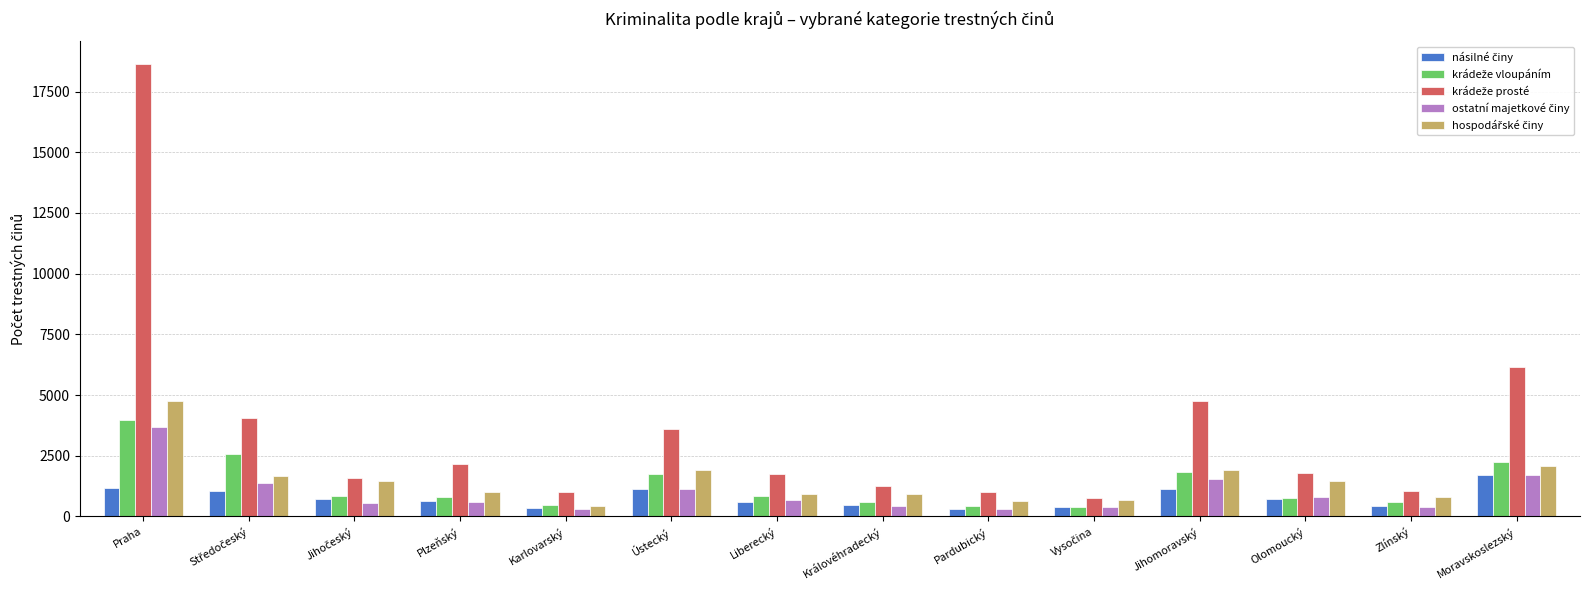

What is the total value across all series at Liberecký?

4812